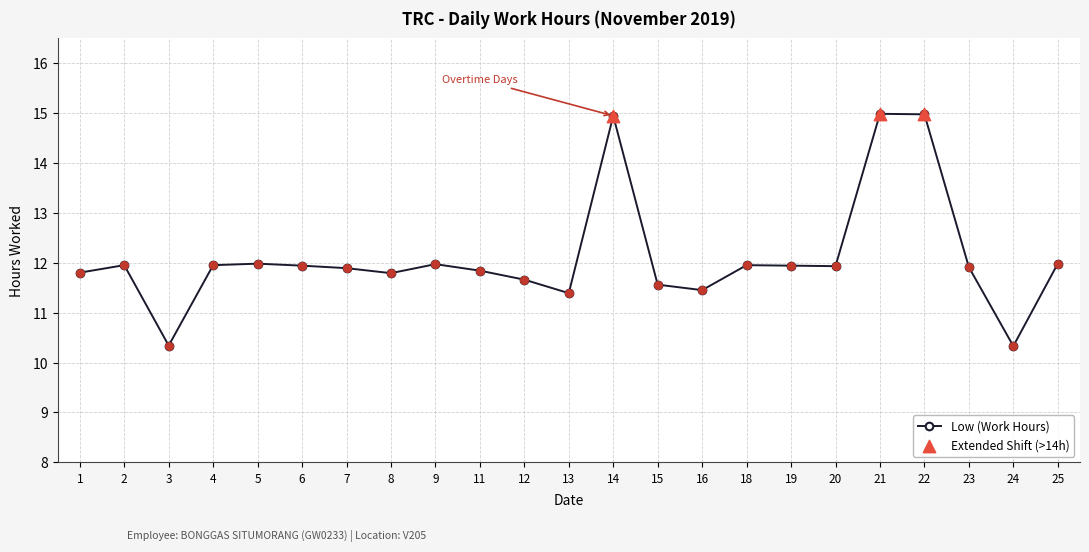

Approximately how many times larger is the value at 24 compared to 20?

0.9